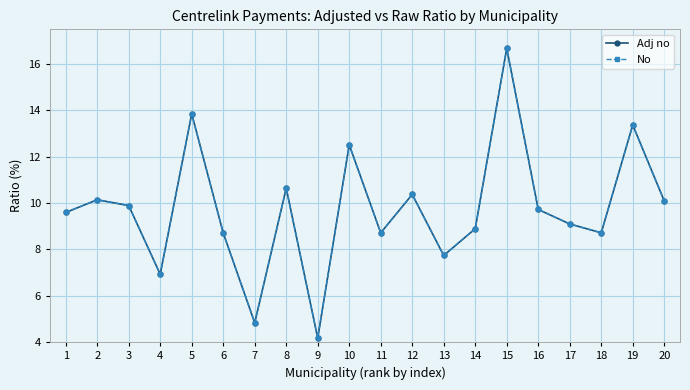

Which series changed the most between 2 and 16?

No